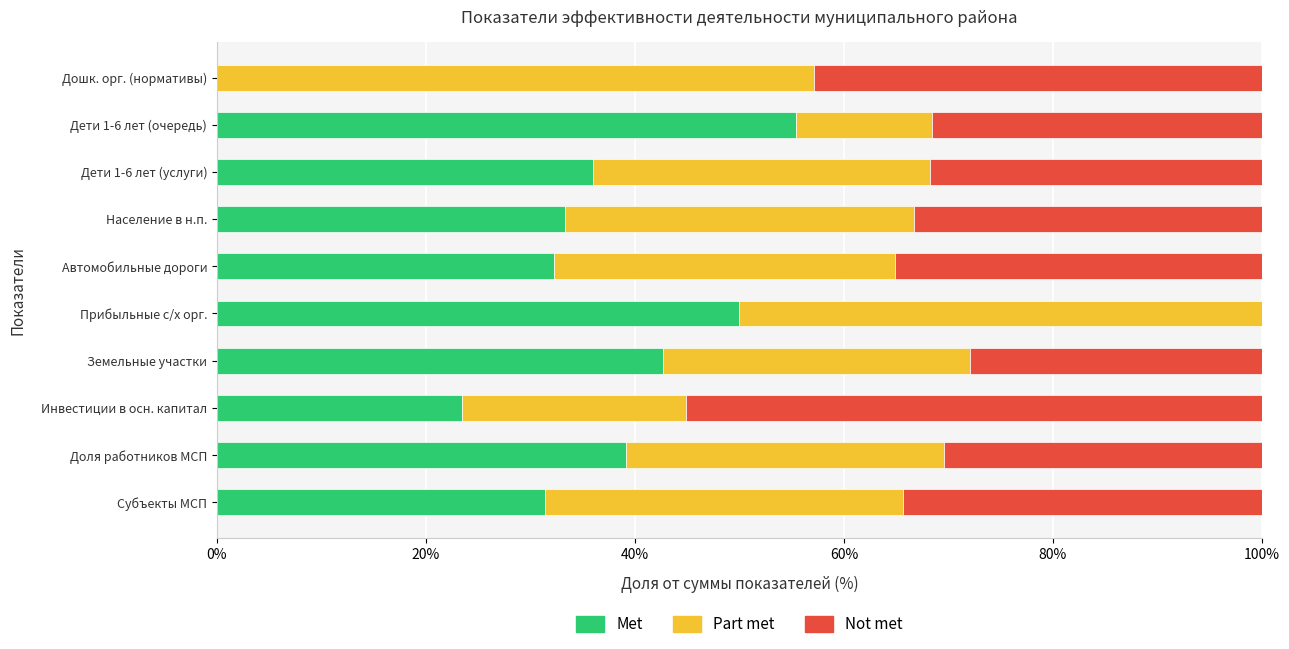

What are all the series names shown in the legend?

Met, Part met, Not met